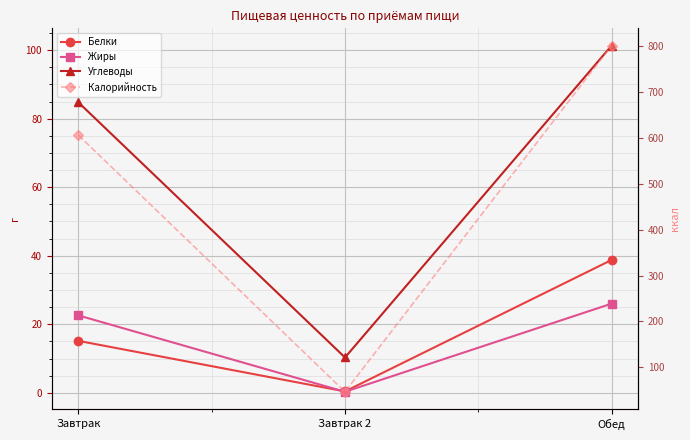

Is it true that Белки equals 15.2 at Завтрак?

True